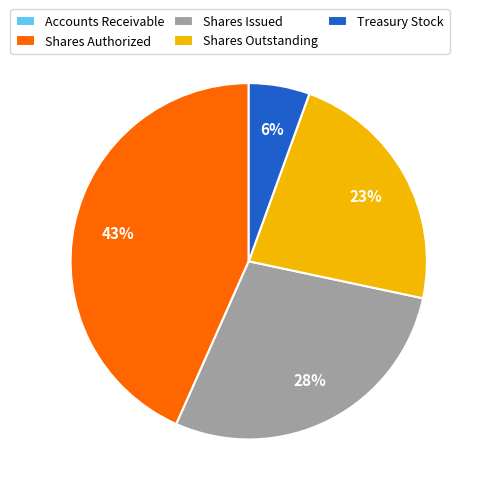

Is there any slice that represents more than half of the pie?

No